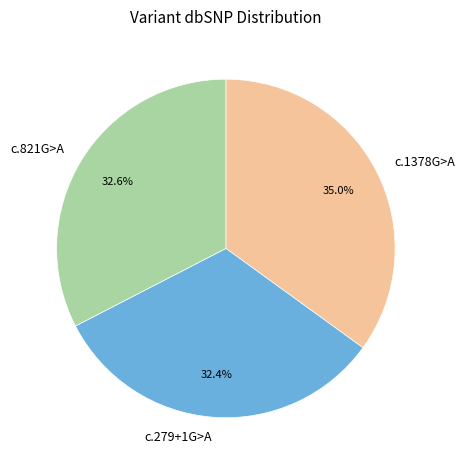

Combined, what portion of the pie is c.279+1G>A and c.1378G>A?

67.4%